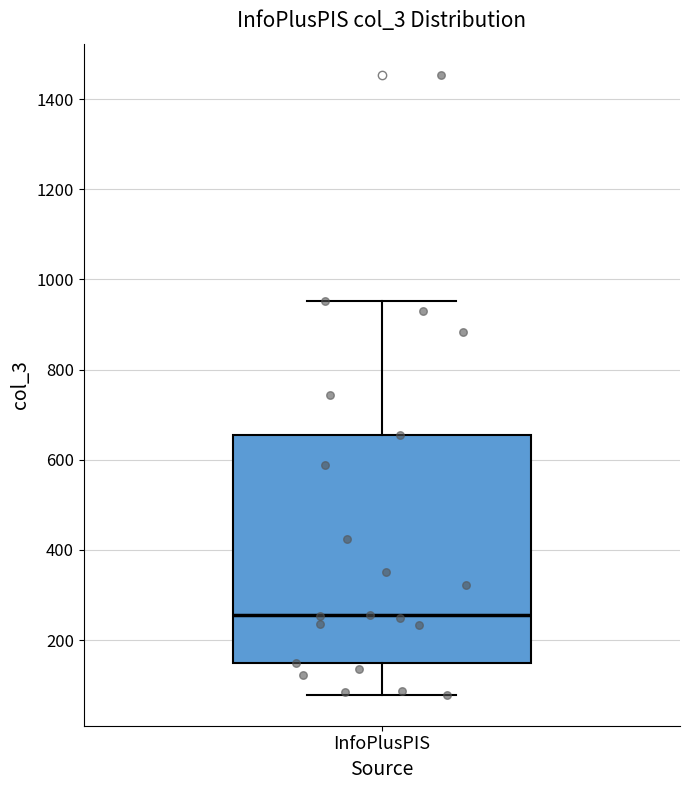

Transcribe this box plot: give where the median line is, the range the box spans, and where the two whiskers end, as read against the y-axis. The values are not printed on the chart, so give them approximately, as read against the axis.

median 260, box 160 to 660, whiskers 80 to 960